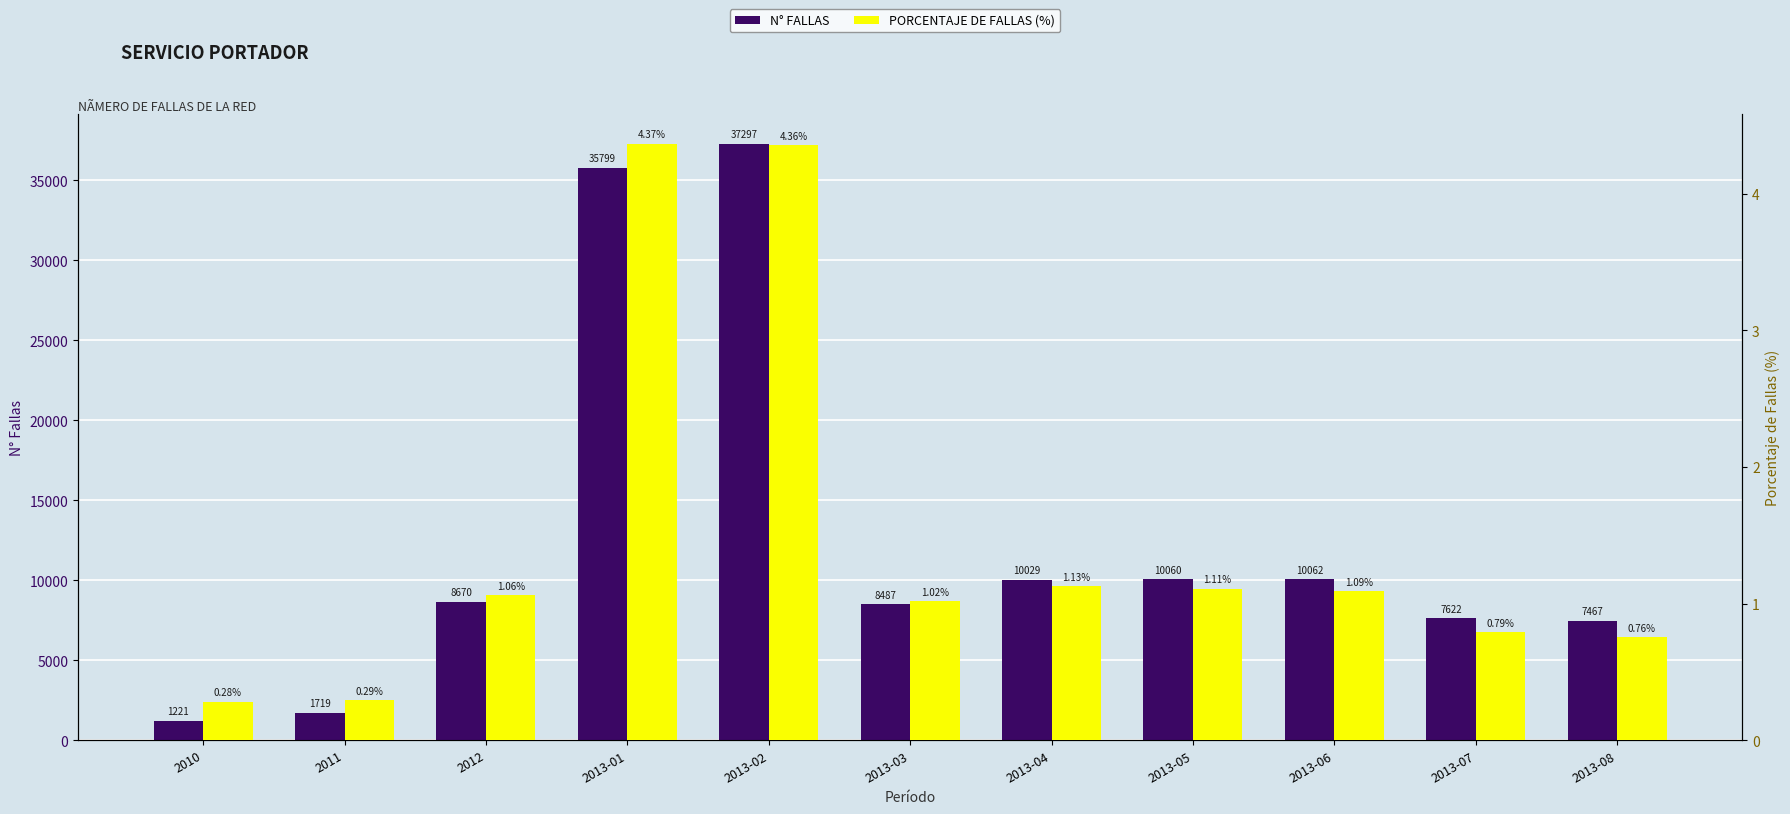

True or false: PORCENTAJE DE FALLAS (%) has a value of 4.4 at 2013-02.

True